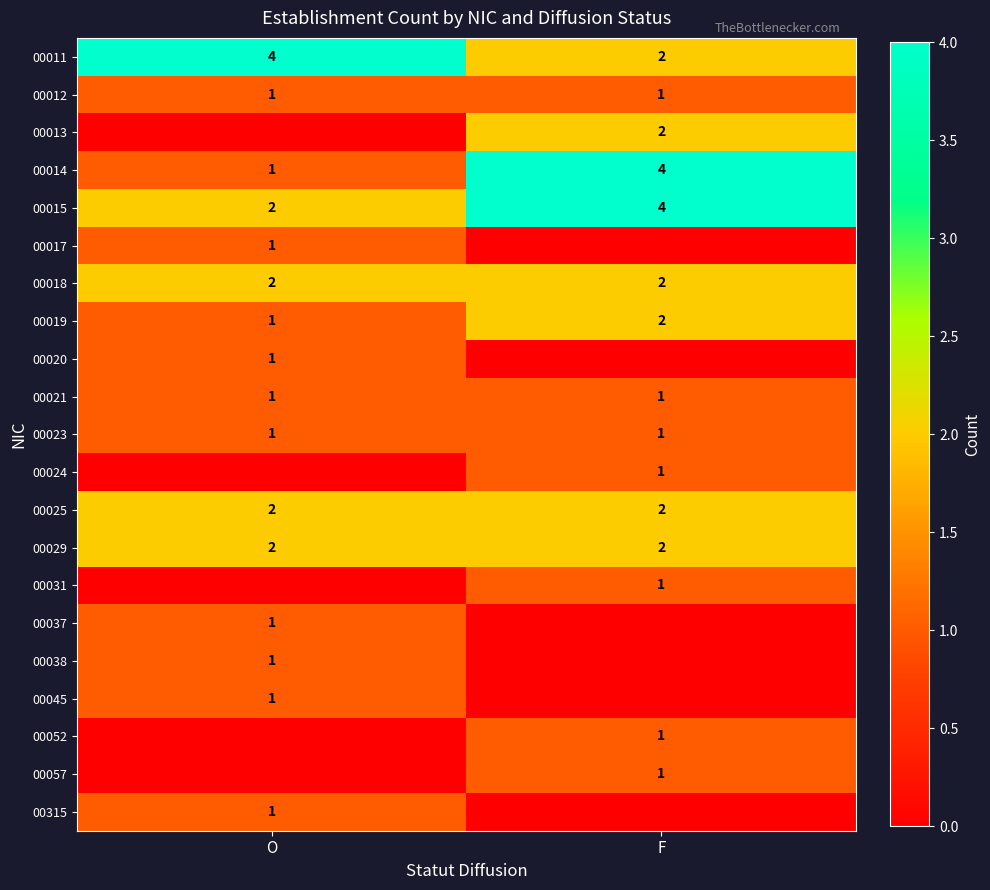

What is the sum of all 00011 values?

6